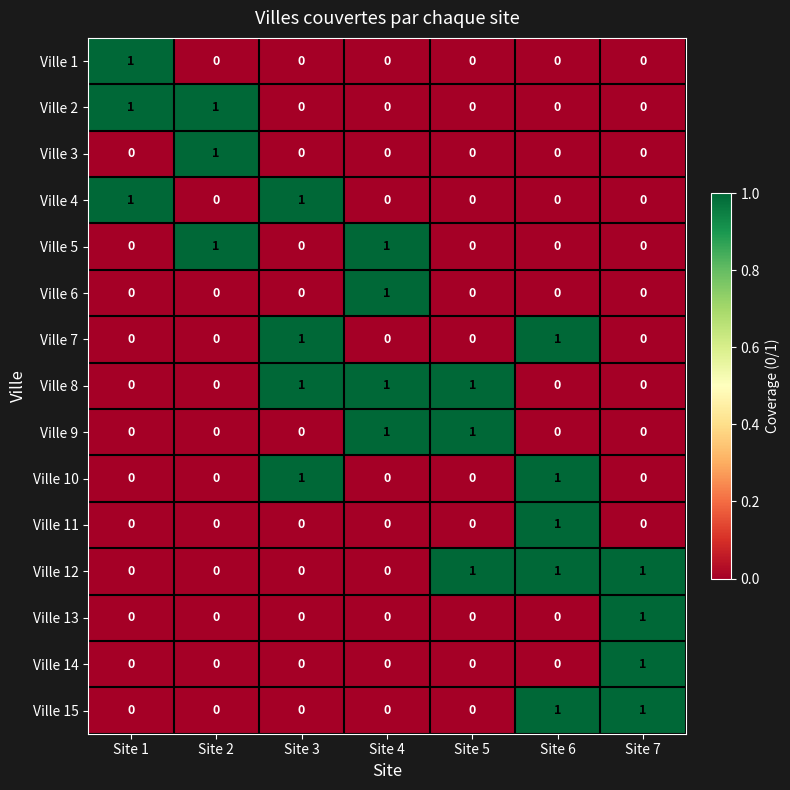

At how many categories does at least one series exceed 0?

7